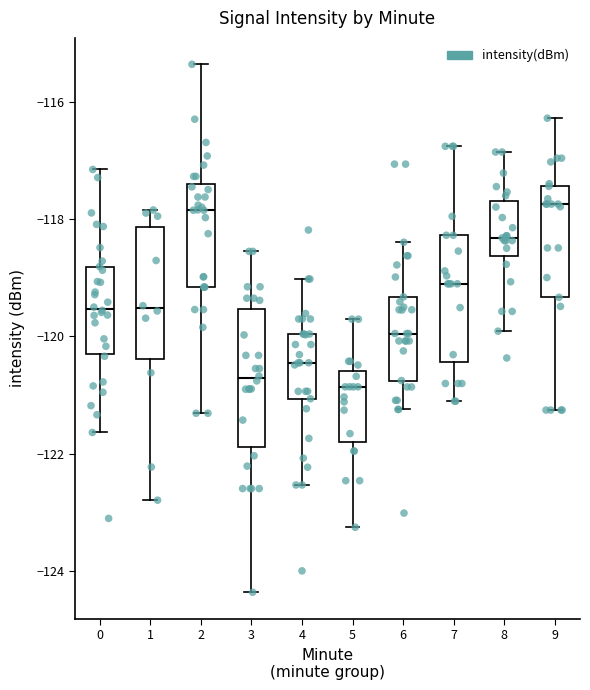

Reading left to right, transcribe this box plot: for each box, give where its median line is, the range the box spans, and where its two whiskers end, as read against the y-axis. The values are not printed on the chart, so give them approximately, as read against the axis.

0: median -119.6, box -120.2 to -118.8, whiskers -121.6 to -117.2
1: median -119.6, box -120.4 to -118.2, whiskers -122.8 to -117.8
2: median -117.8, box -119.2 to -117.4, whiskers -121.4 to -115.4
3: median -120.8, box -121.8 to -119.6, whiskers -124.4 to -118.6
4: median -120.4, box -121.0 to -120.0, whiskers -122.6 to -119.0
5: median -120.8, box -121.8 to -120.6, whiskers -123.2 to -119.8
6: median -120.0, box -120.8 to -119.4, whiskers -121.2 to -118.4
7: median -119.2, box -120.4 to -118.2, whiskers -121.2 to -116.8
8: median -118.4, box -118.6 to -117.6, whiskers -120.0 to -116.8
9: median -117.8, box -119.4 to -117.4, whiskers -121.2 to -116.2